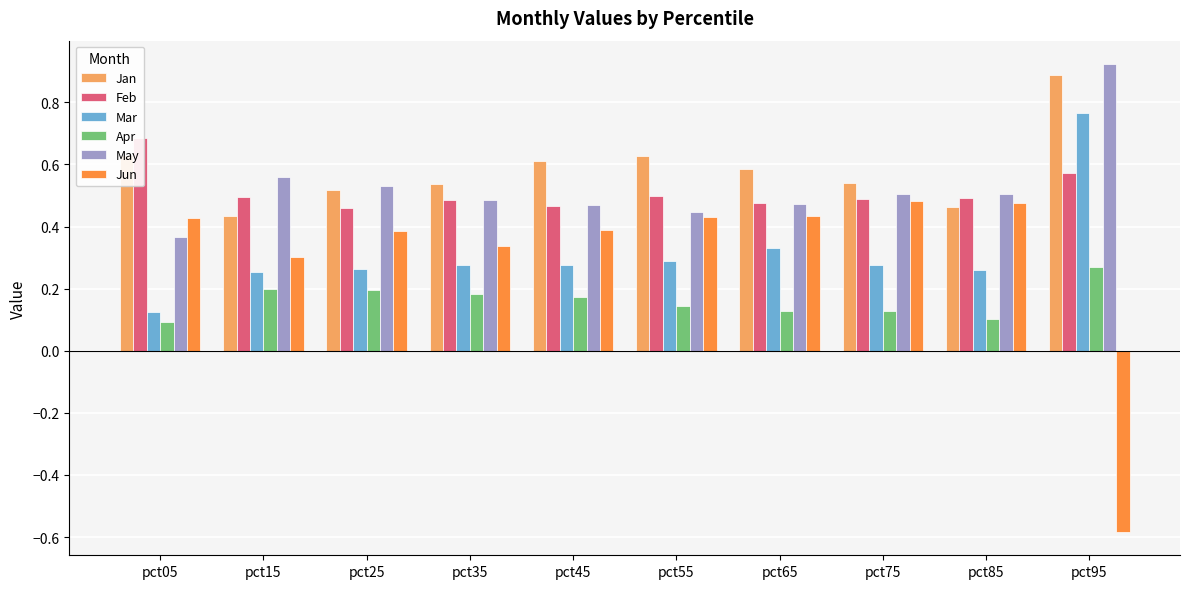

What is the minimum value for Jun?

-0.6